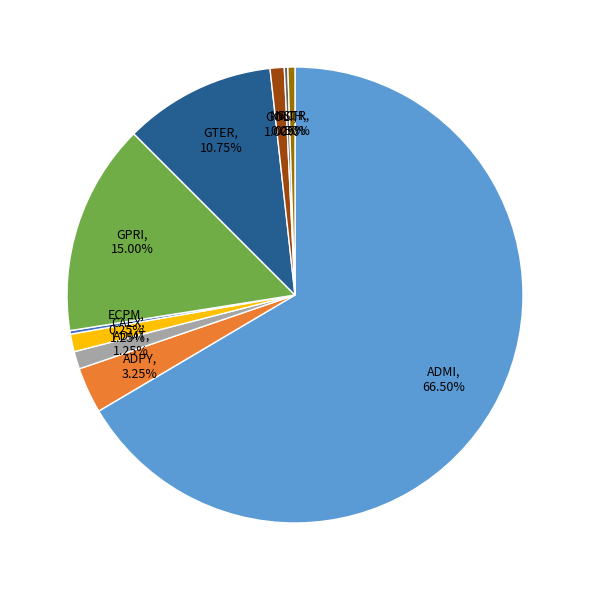

Between ADPY and GOLI, which is larger?

ADPY